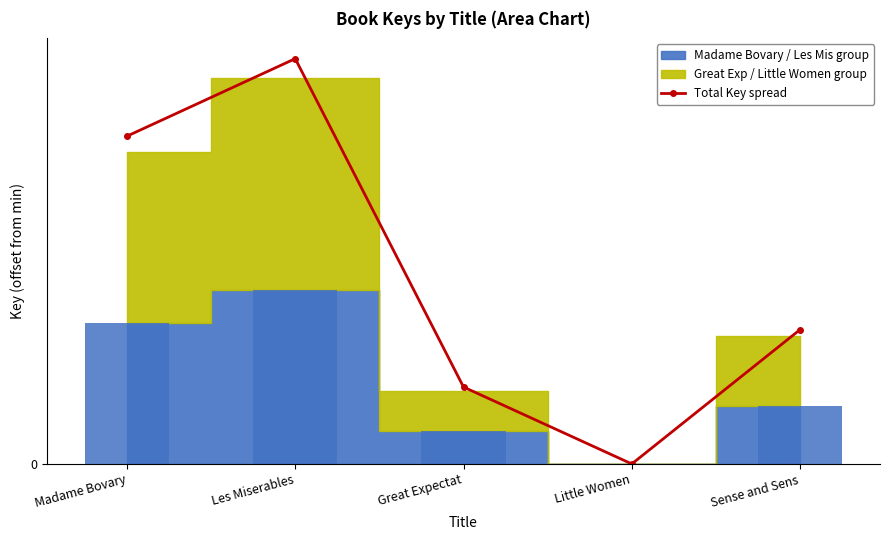

Is it true that the value at Little Women is -392.2?

False